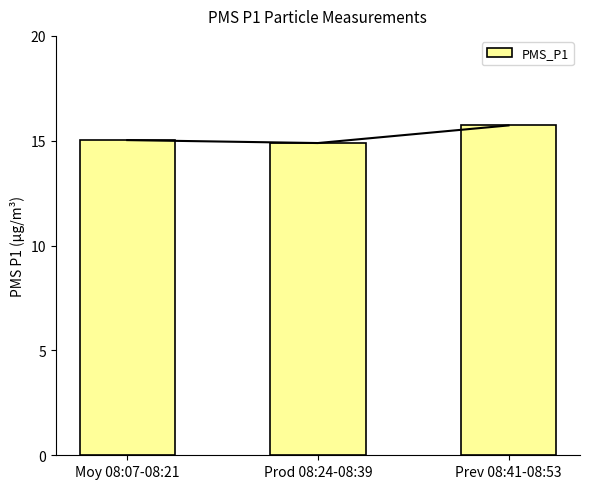

How many distinct data groups are displayed?

1